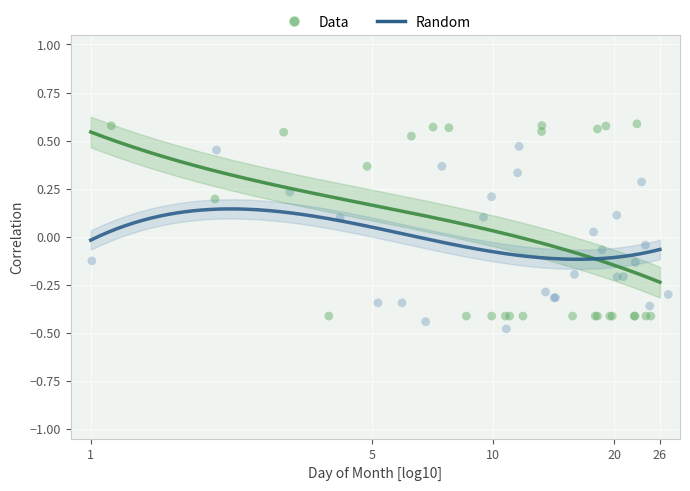

Which series contains the lowest Y value?

Random